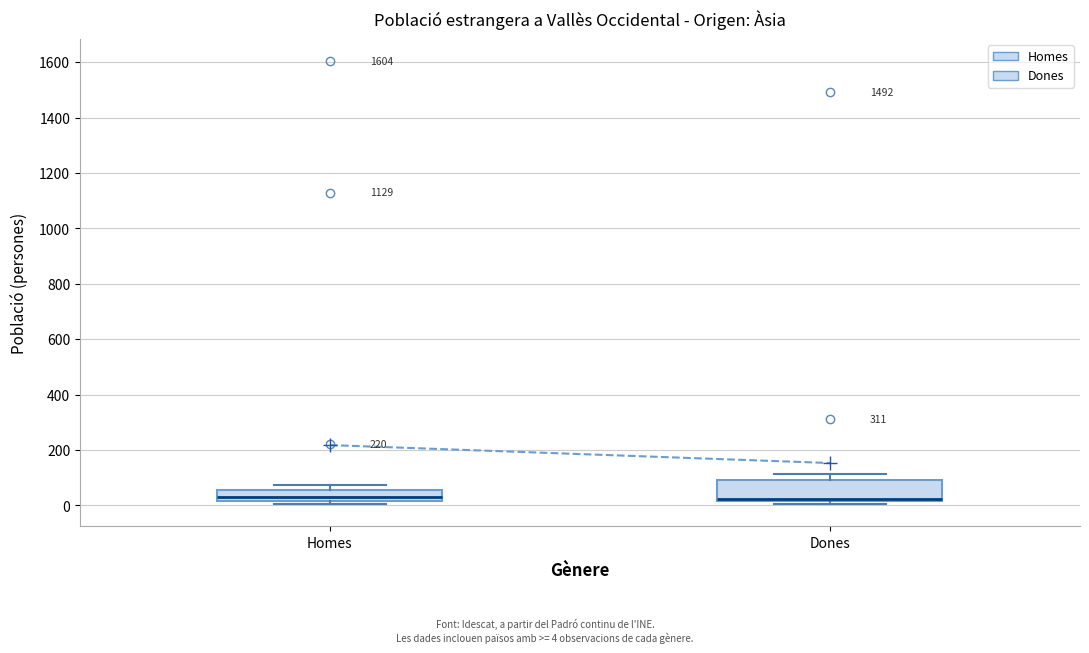

Reading left to right, read every box against the y-axis: the position of its median line, the range the box covers, and the ends of its whiskers. The values are not printed on the chart, so give them approximately, as read against the axis.

Homes: median 40, box 20 to 60, whiskers 0 to 80
Dones: median 20 (just above the box's lower edge), box 20 to 100, whiskers 0 to 120